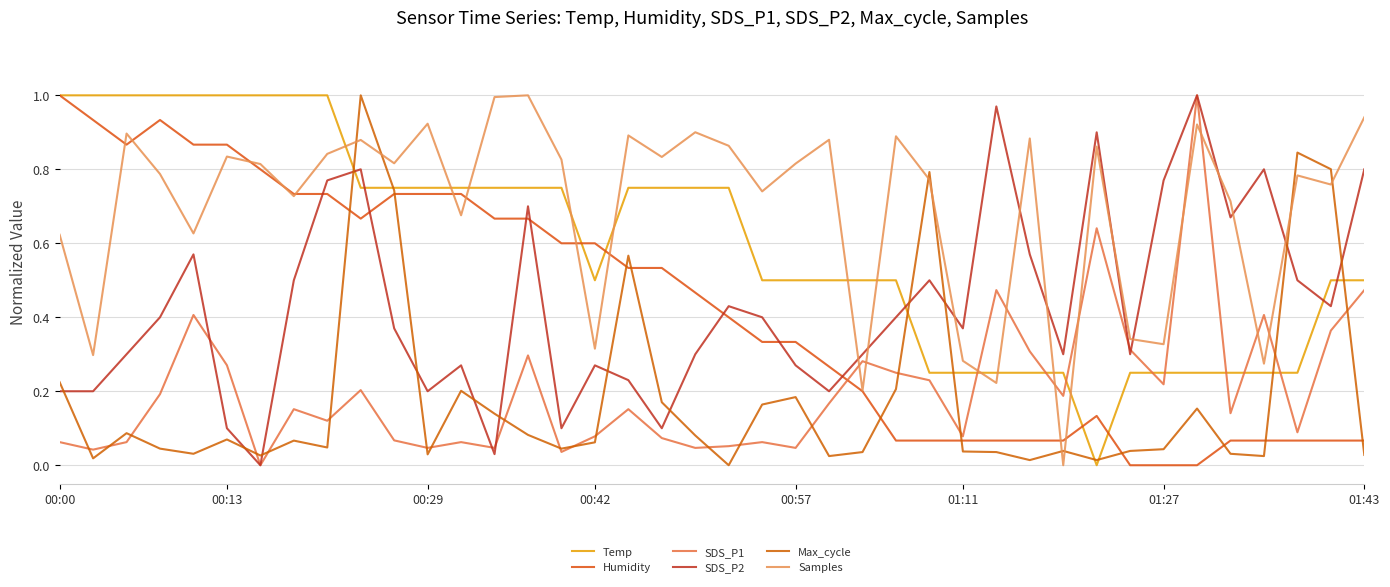

Does the chart display data point markers on the line(s)?

No